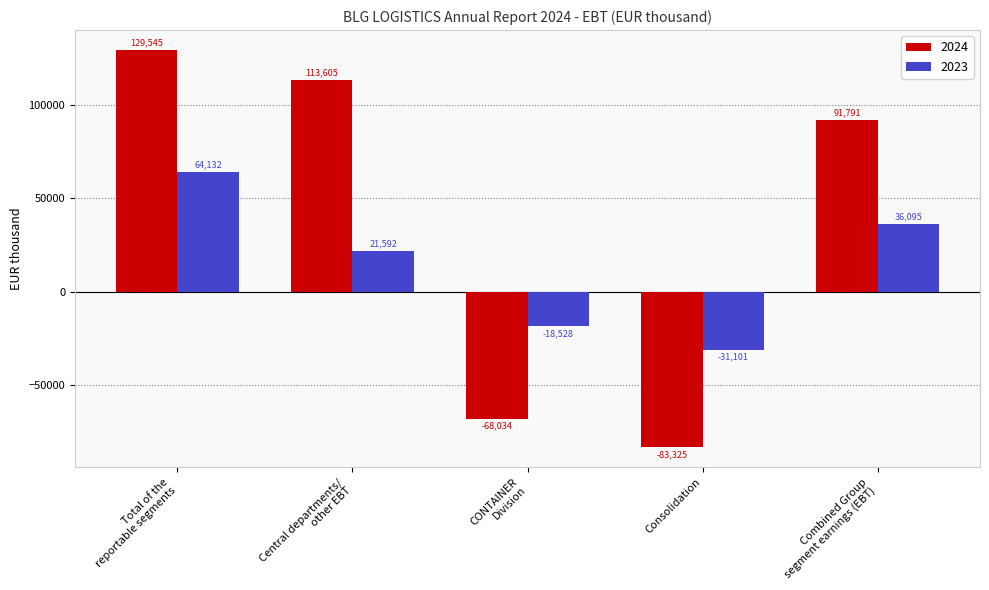

Which category has the lowest value across all series?

Consolidation